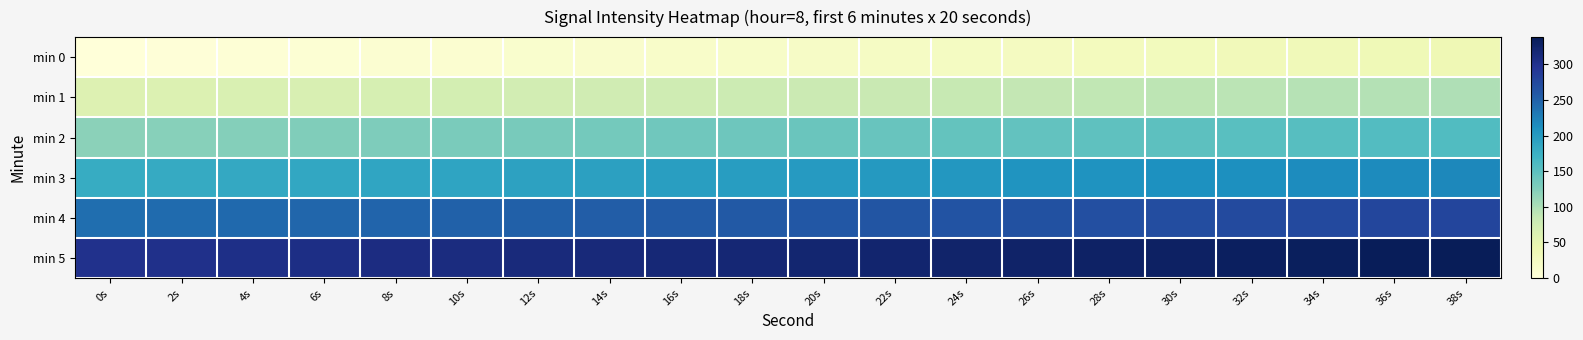

What is the total value across all series at 12s?

972